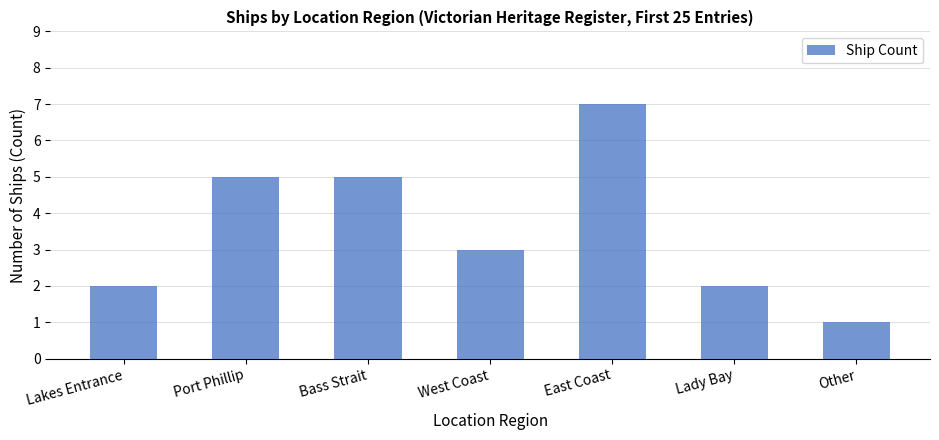

Are the bars horizontal?

No